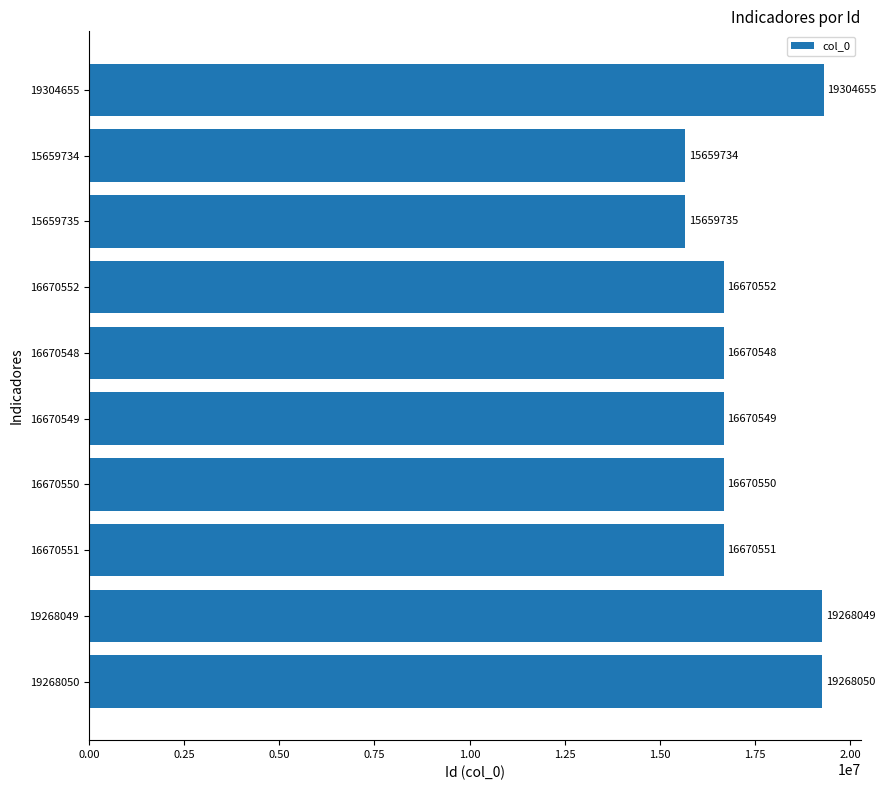

Which label corresponds to the smallest value in the chart?

15659734